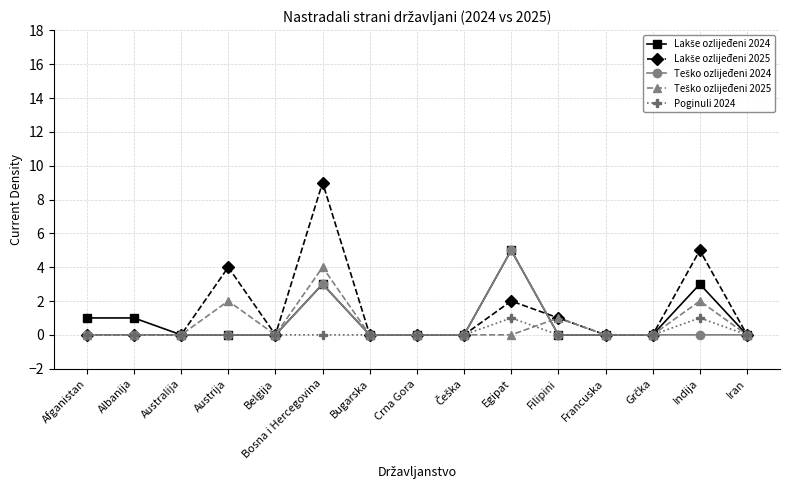

Does the chart have visible grid lines?

Yes